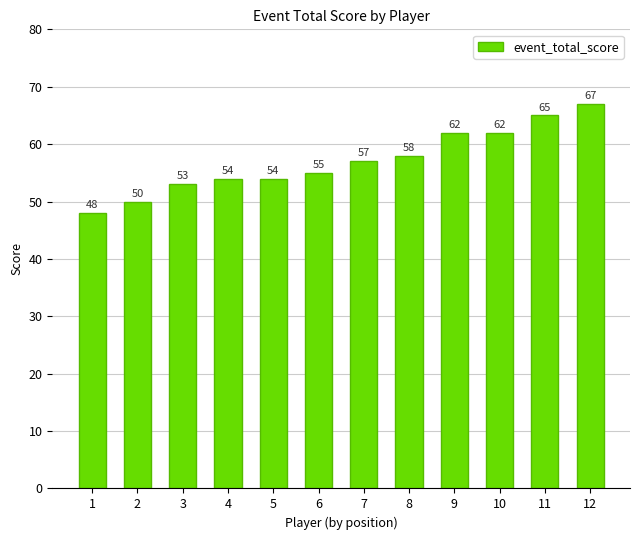

What is the sum of the values at 9 and 5?

116